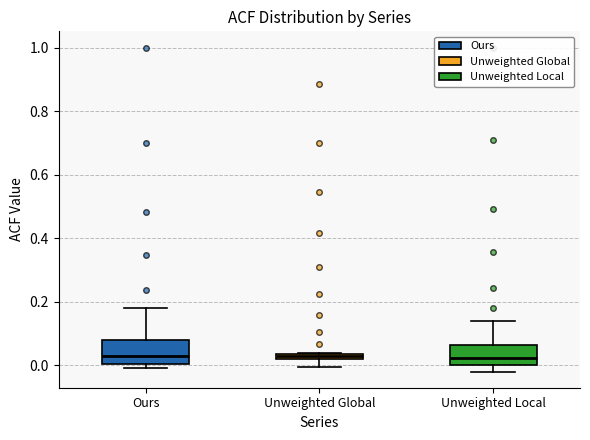

Where is the upper edge of the box for Ours on the y-axis? The values are not printed on the chart, so give them approximately, as read against the axis.

0.08